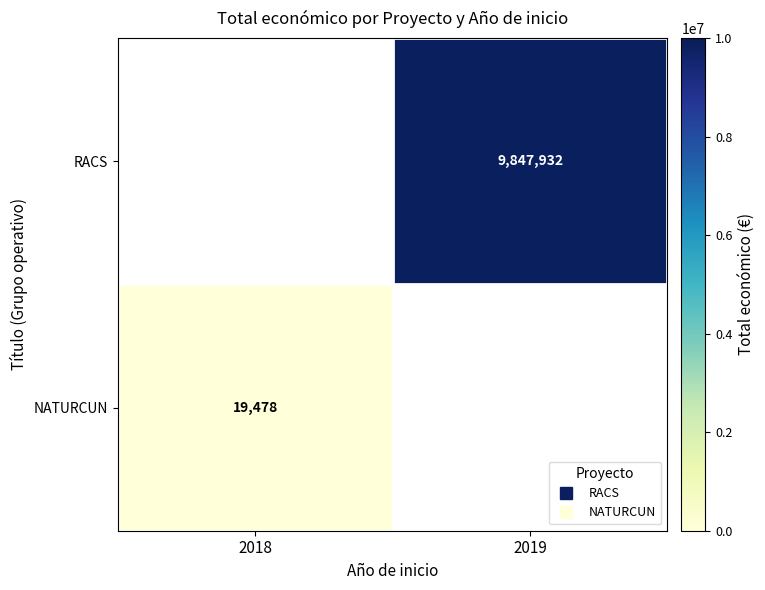

True or false: RACS has a value of 16864233.4 at 2019.

False